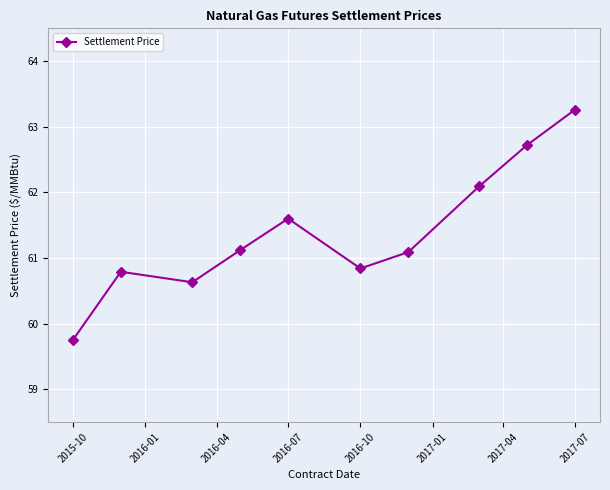

Reading left to right, transcribe all the data shown in this chart.

59.8	60.8	60.6	61.1	61.6	60.8	61.1	62.1	62.7	63.3